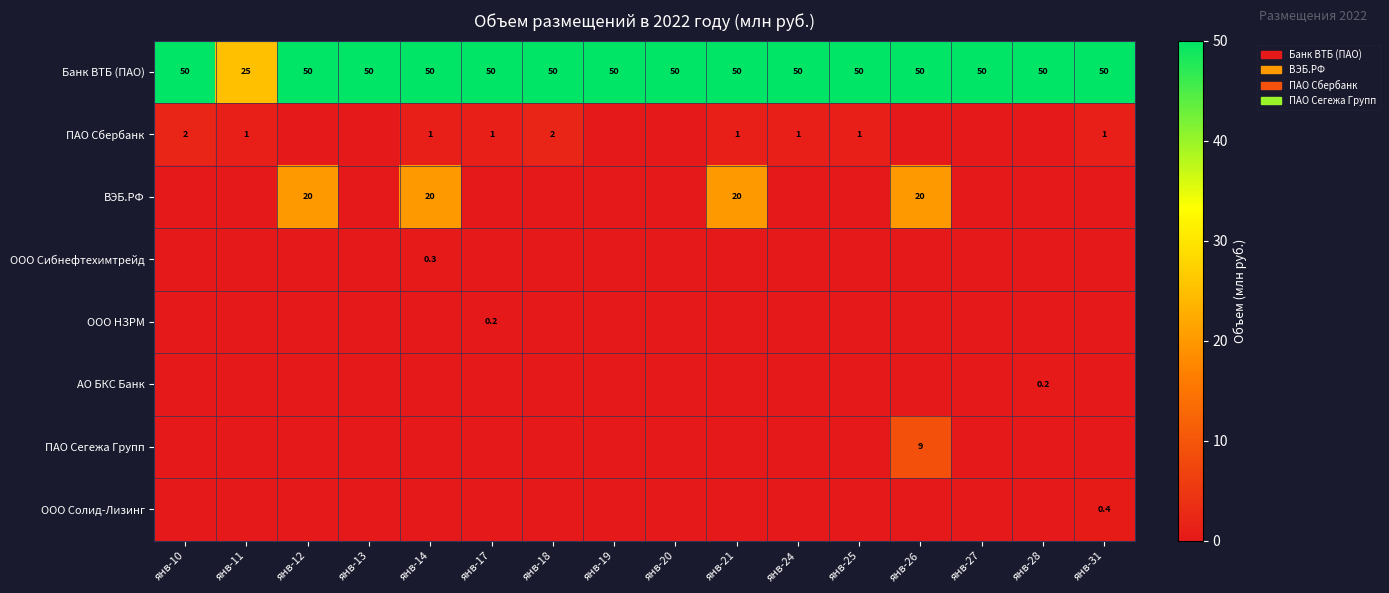

Which category has the lowest value in the Банк ВТБ (ПАО) series?

янв-11